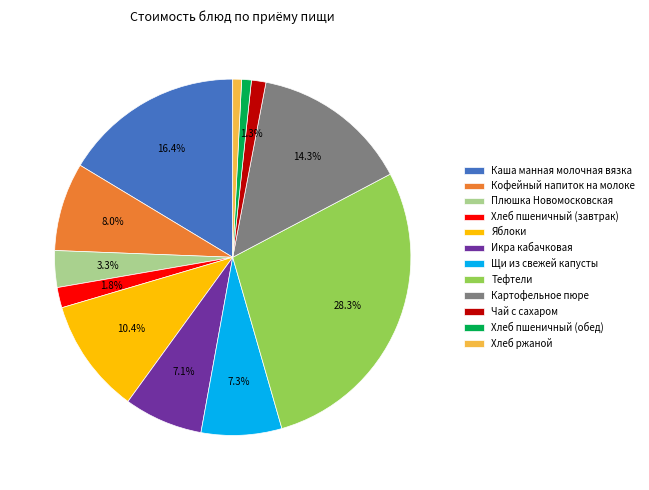

Count the number of slices in the pie.

12